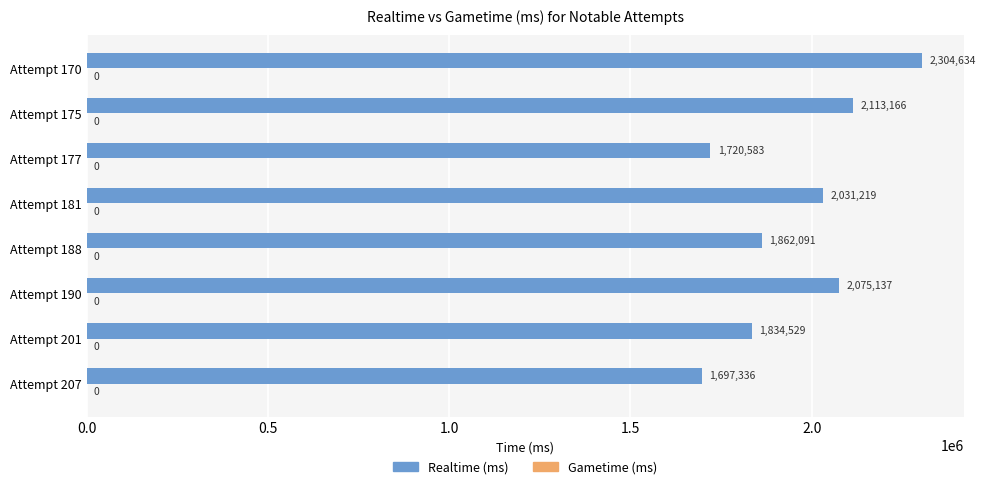

Rank the categories by value from highest to lowest.

Attempt 170, Attempt 175, Attempt 190, Attempt 181, Attempt 188, Attempt 201, Attempt 177, Attempt 207